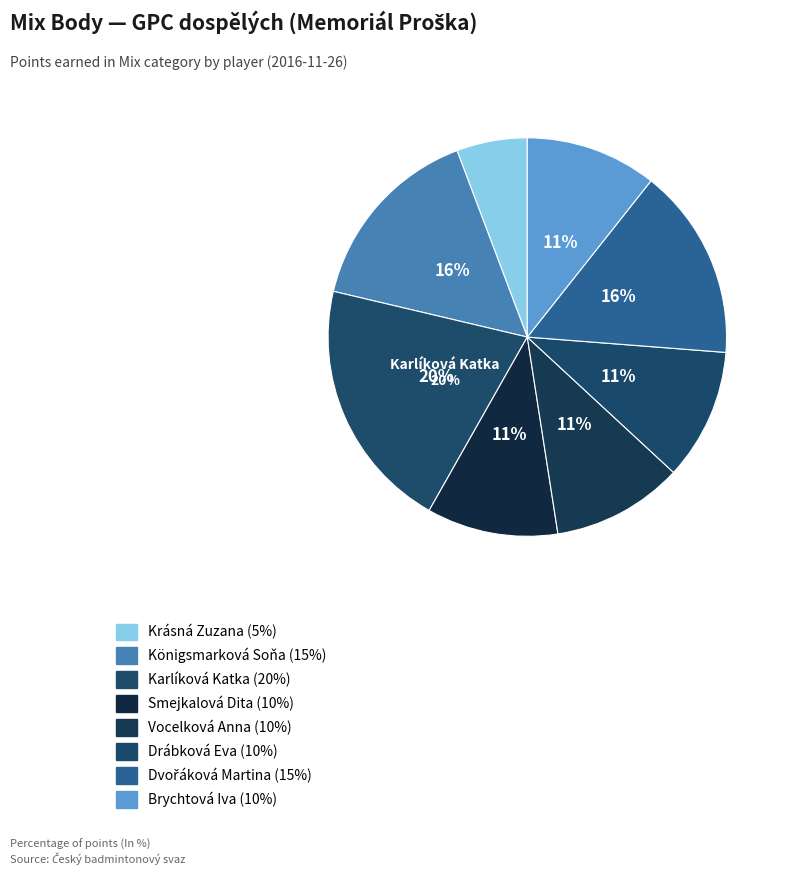

To the nearest percent, what is the difference between the largest and smallest slice percentages?

15%